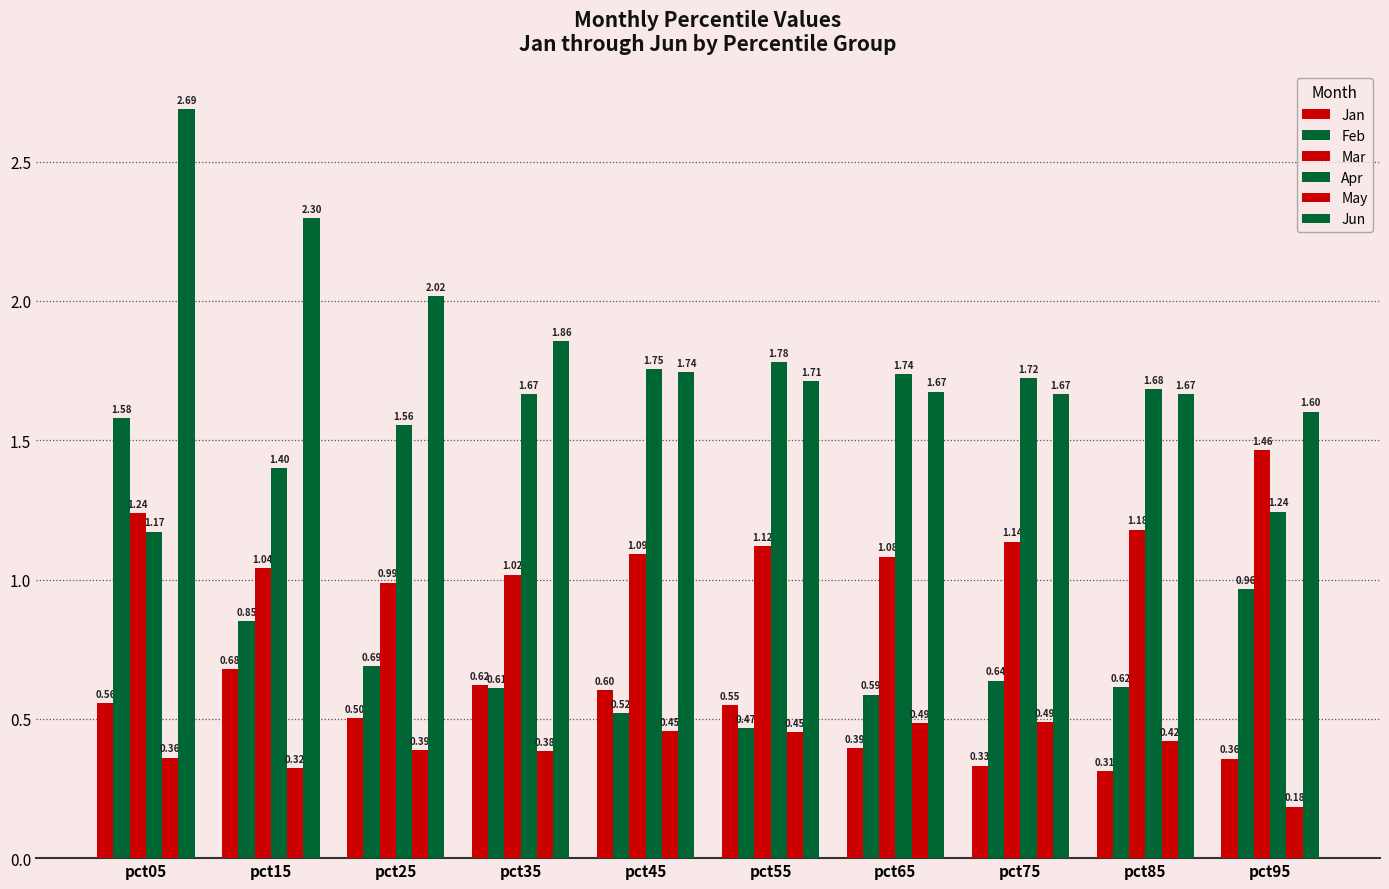

Reading right to left, list all the values displayed in this chart.

Jan: pct95=0.4	pct85=0.3	pct75=0.3	pct65=0.4	pct55=0.5	pct45=0.6	pct35=0.6	pct25=0.5	pct15=0.7	pct05=0.6
Feb: pct95=1.0	pct85=0.6	pct75=0.6	pct65=0.6	pct55=0.5	pct45=0.5	pct35=0.6	pct25=0.7	pct15=0.9	pct05=1.6
Mar: pct95=1.5	pct85=1.2	pct75=1.1	pct65=1.1	pct55=1.1	pct45=1.1	pct35=1.0	pct25=1.0	pct15=1.0	pct05=1.2
Apr: pct95=1.2	pct85=1.7	pct75=1.7	pct65=1.7	pct55=1.8	pct45=1.8	pct35=1.7	pct25=1.6	pct15=1.4	pct05=1.2
May: pct95=0.2	pct85=0.4	pct75=0.5	pct65=0.5	pct55=0.5	pct45=0.5	pct35=0.4	pct25=0.4	pct15=0.3	pct05=0.4
Jun: pct95=1.6	pct85=1.7	pct75=1.7	pct65=1.7	pct55=1.7	pct45=1.7	pct35=1.9	pct25=2.0	pct15=2.3	pct05=2.7